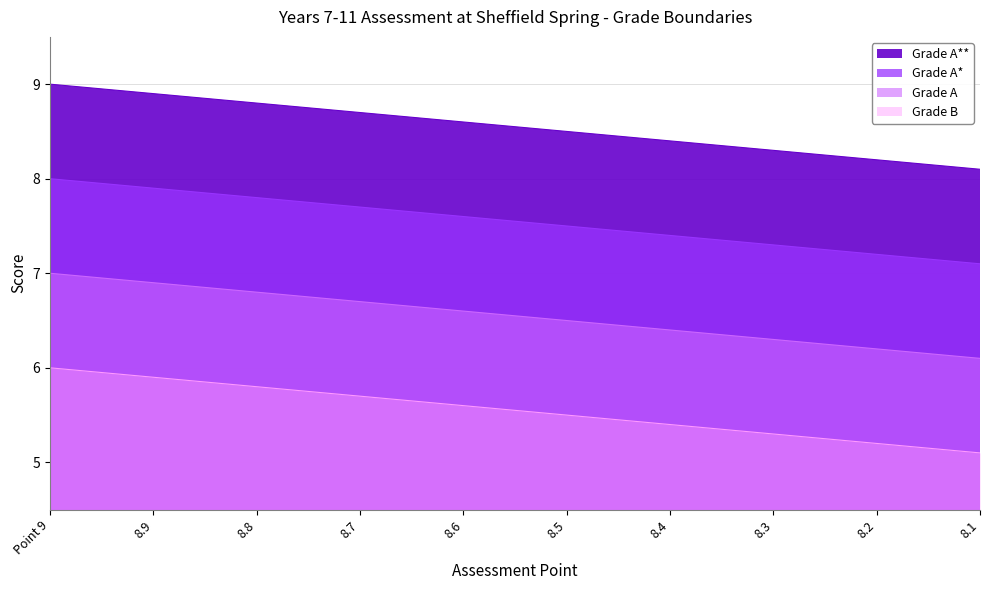

True or false: Grade A** and Grade B cross at least once.

False